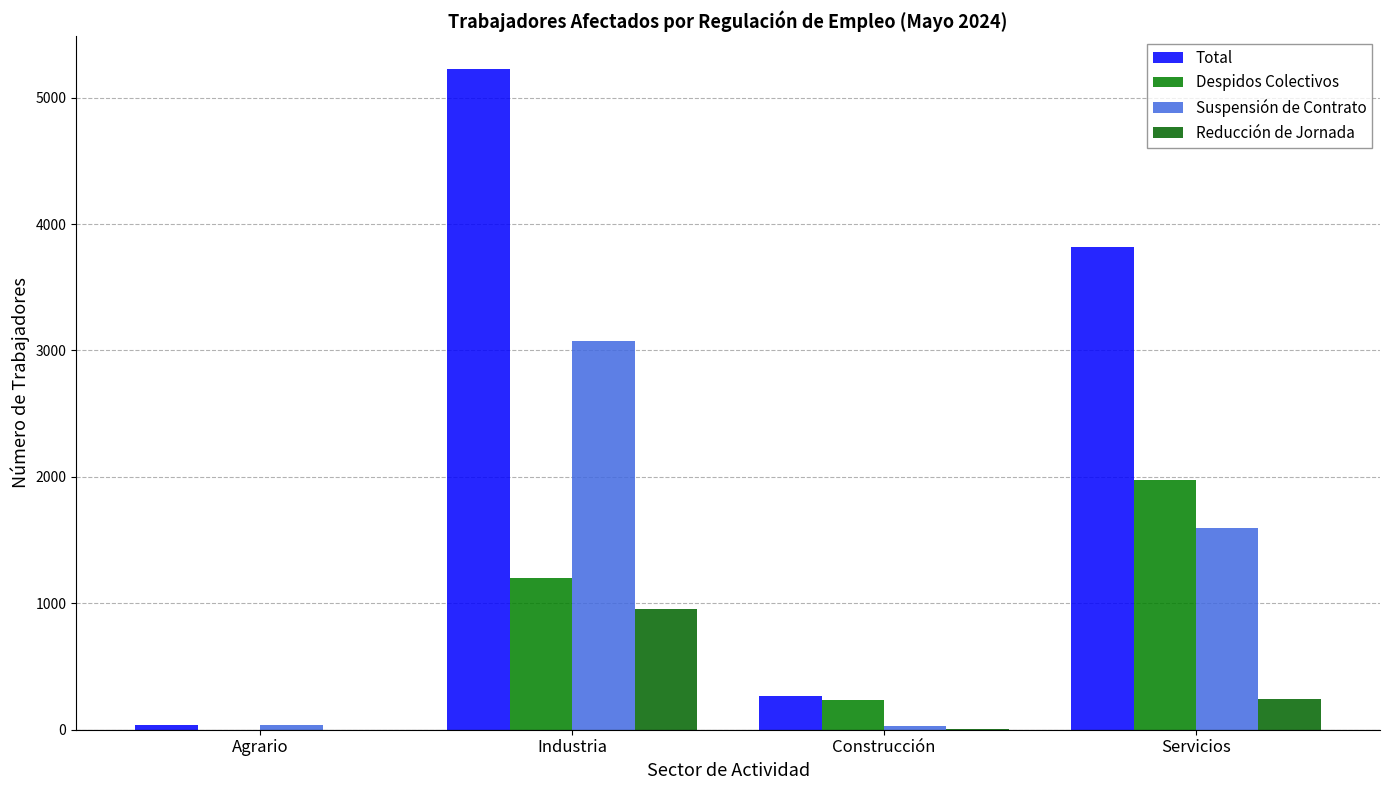

Which series has the largest total across all categories?

Total